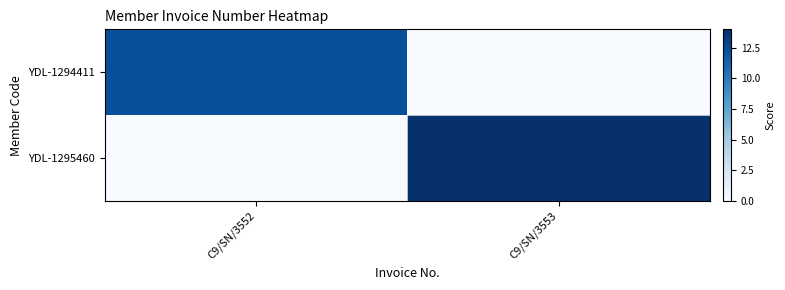

What is the spread (max minus min) of values at C9/SN/3552?

12.3